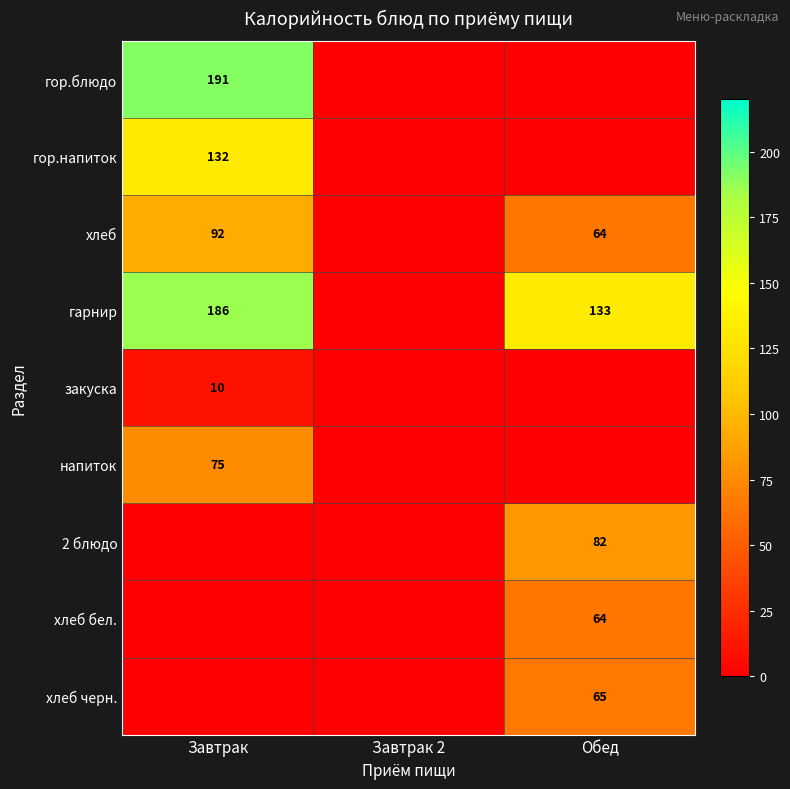

Which series has the widest spread of values?

гор.блюдо